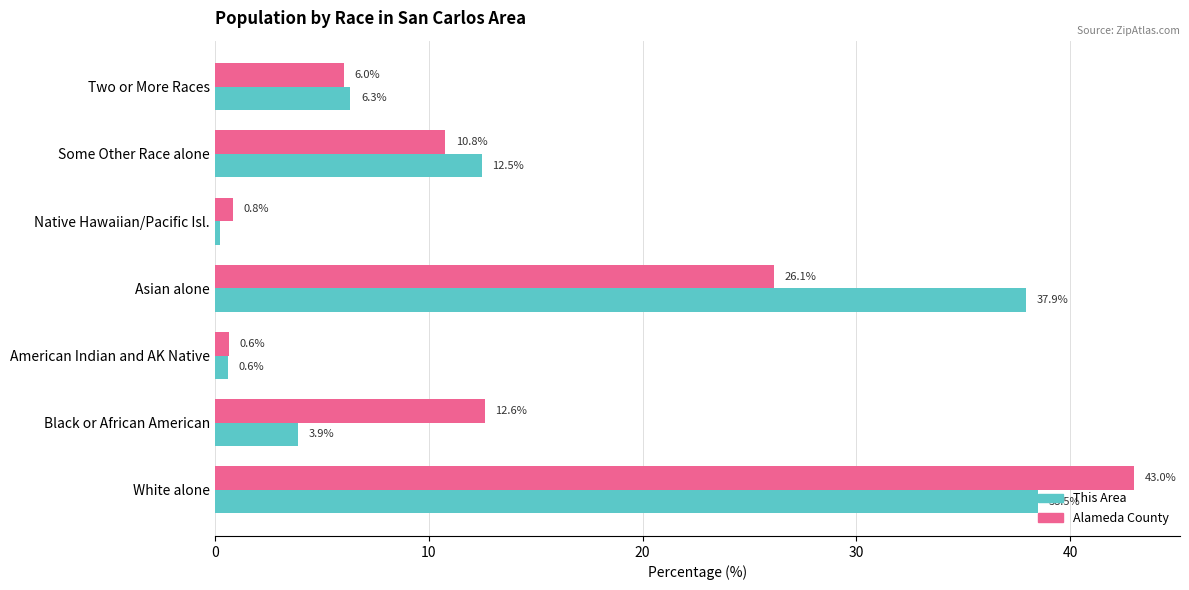

Rank the series by their maximum value, from highest to lowest.

Alameda County, This Area